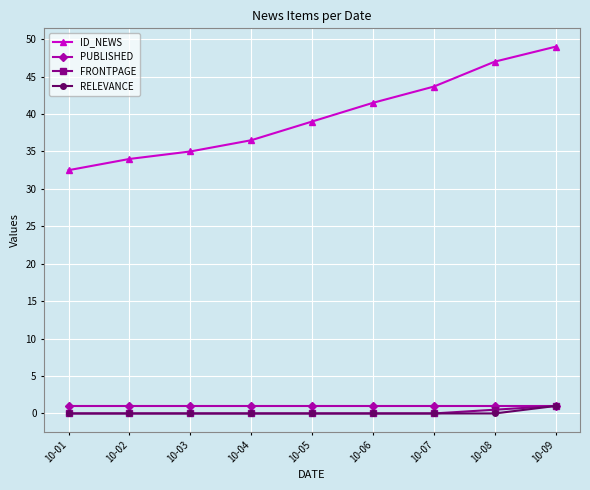

Count the number of categories in the chart.

9